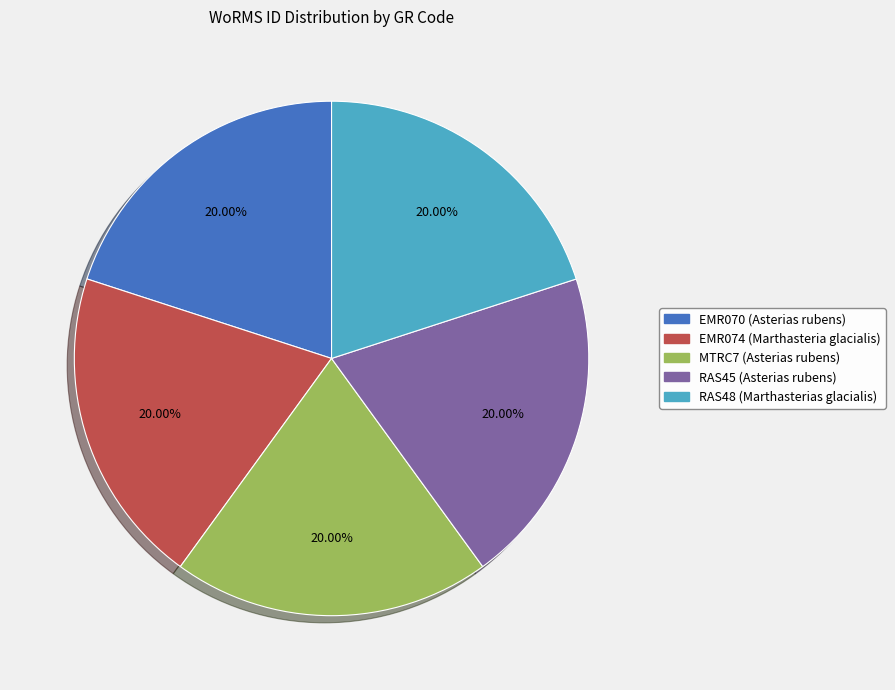

Does RAS45 (Asterias rubens) account for over 50% of the chart?

No